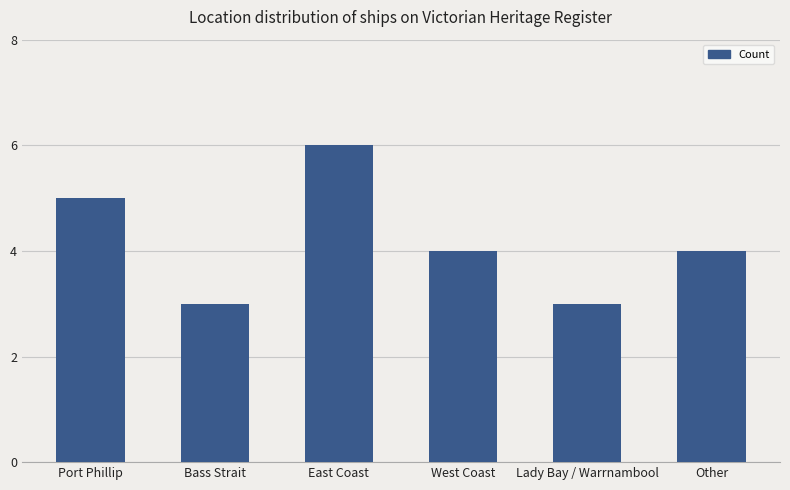

Is it true that the value at Other is 6?

False